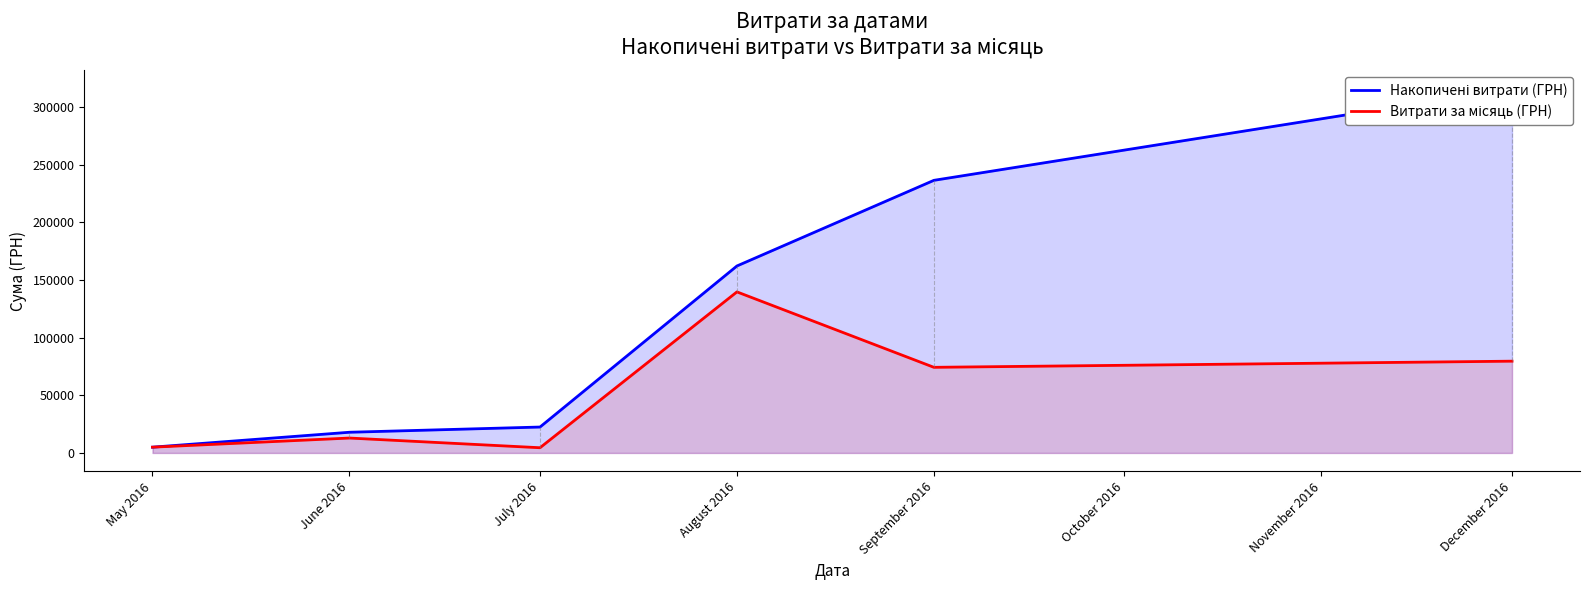

What is the minimum value for Накопичені витрати (ГРН)?

5017.1